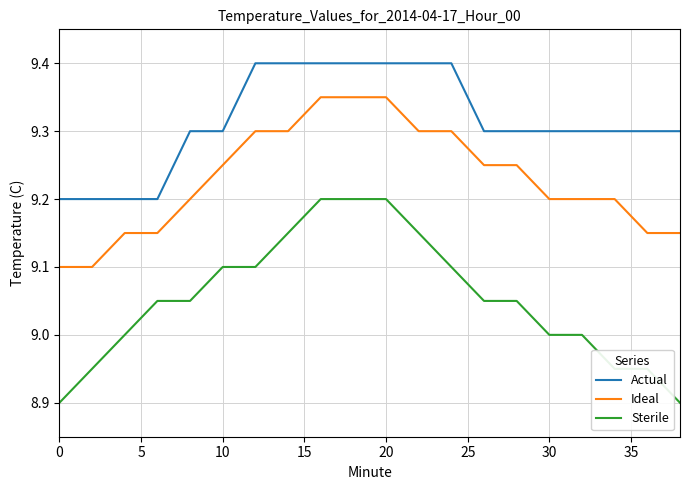

Count the Actual values in the range 9 to 10.

20